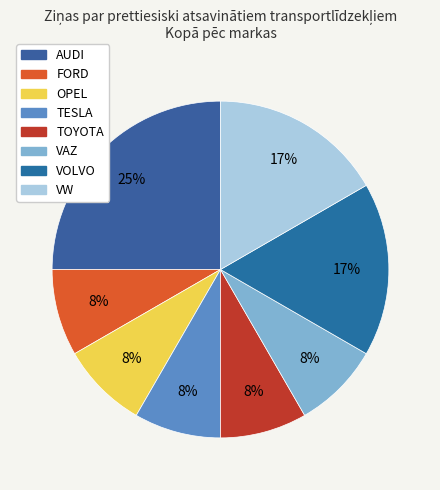

Combined, do OPEL and FORD account for over 50%?

No